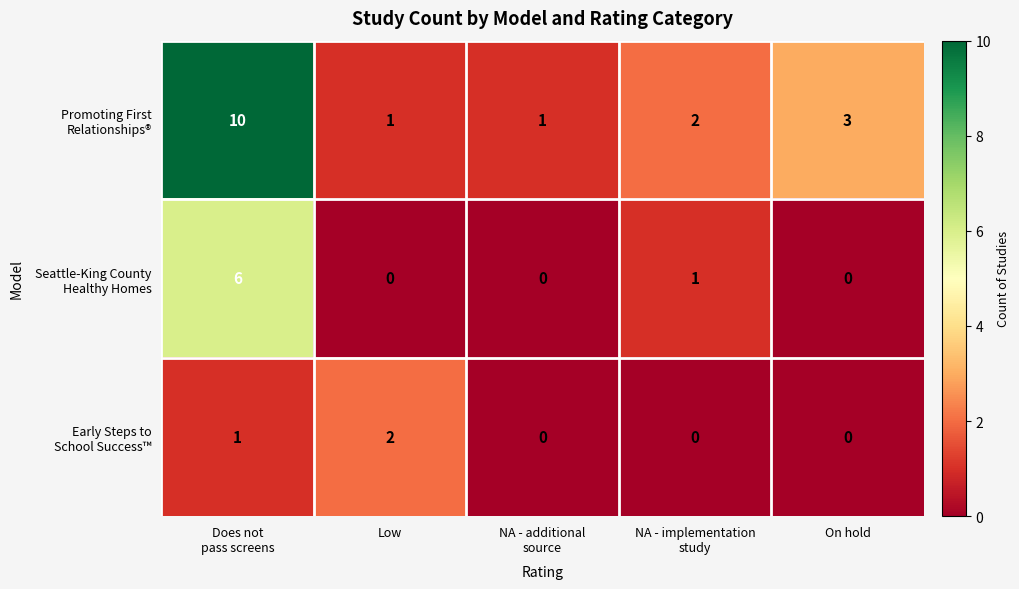

What is the difference between the highest and lowest values at On hold?

3